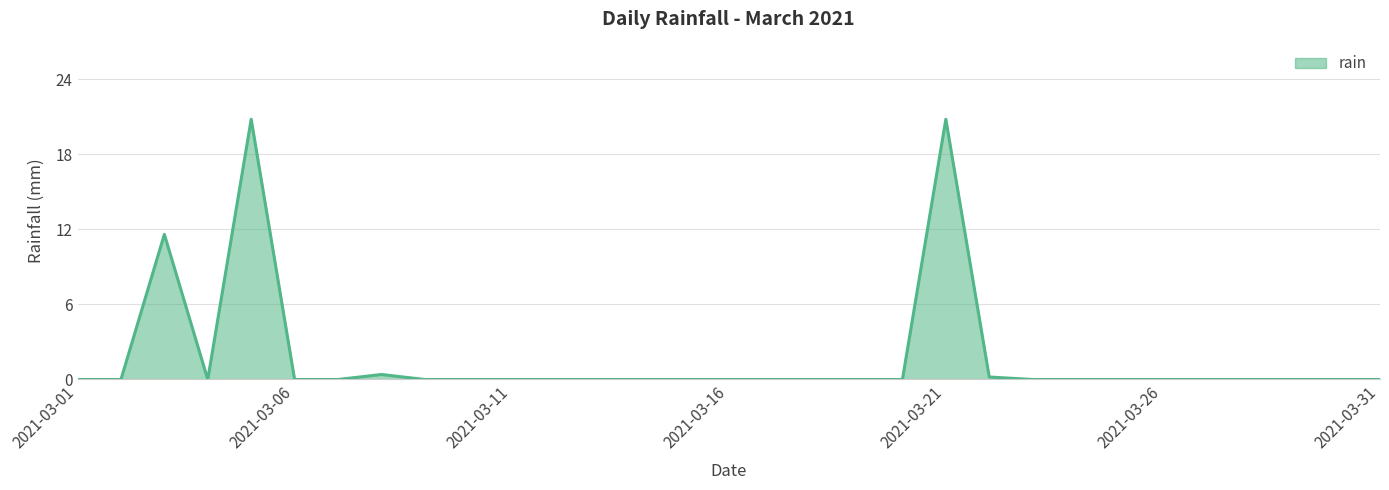

What is the greatest value displayed?

20.8